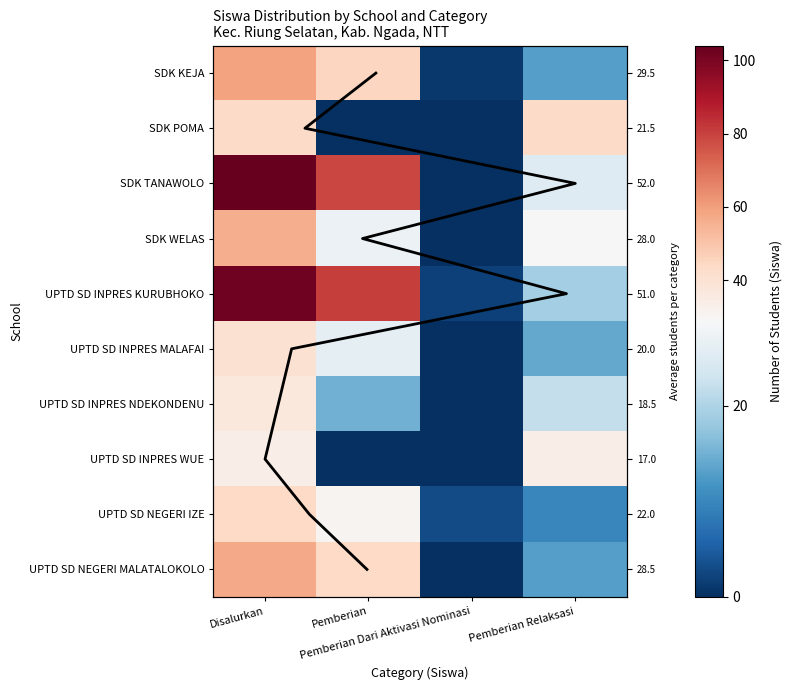

What is the difference between the maximum and minimum values in the UPTD SD NEGERI IZE series?

41